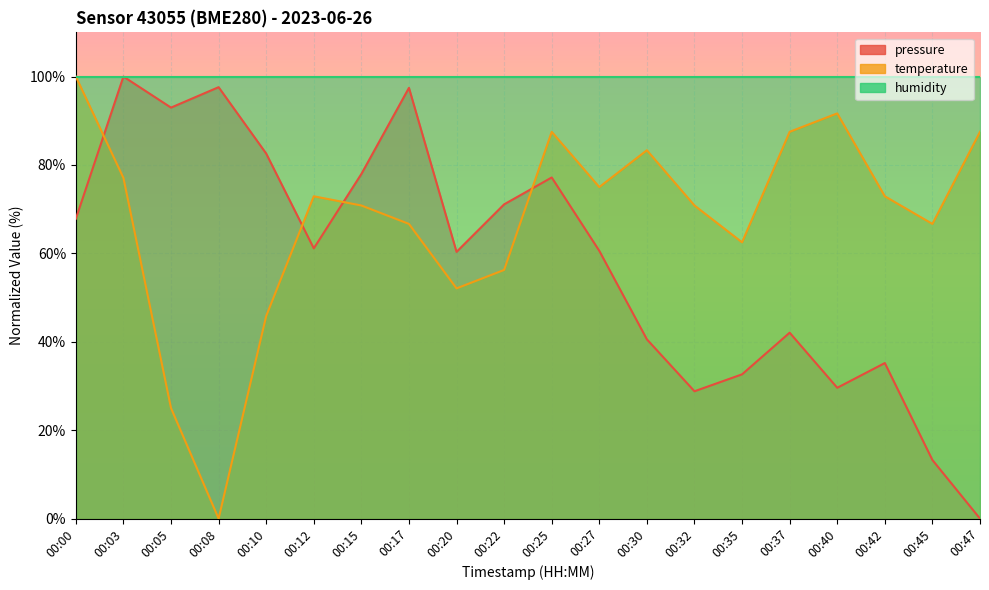

What is the average value of the pressure series?

58.4